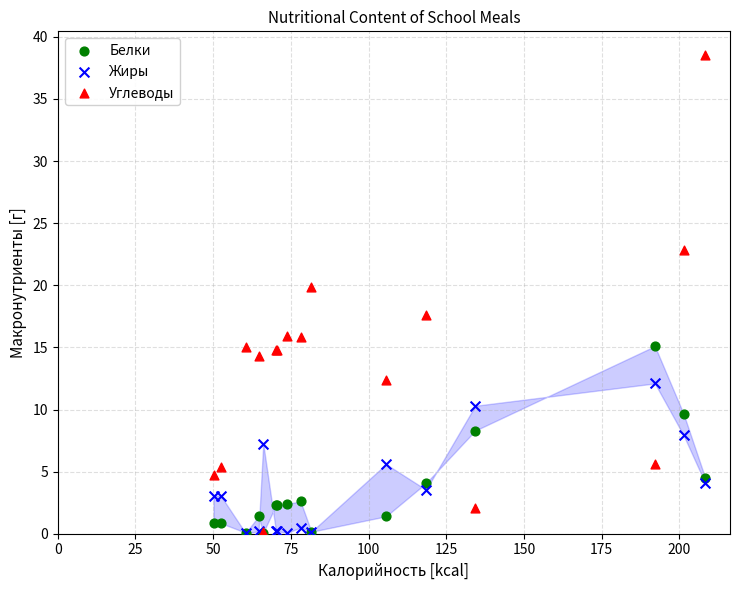

What are all the series names shown in the legend?

Белки, Жиры, Углеводы